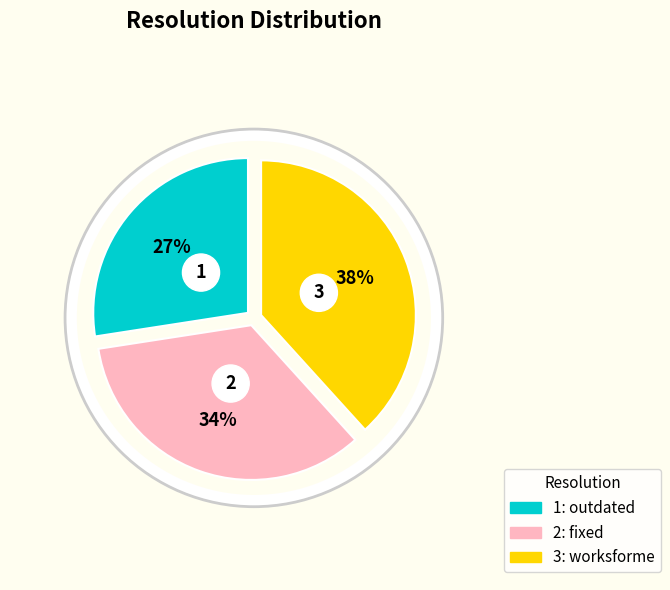

How many segments does this pie chart have?

3